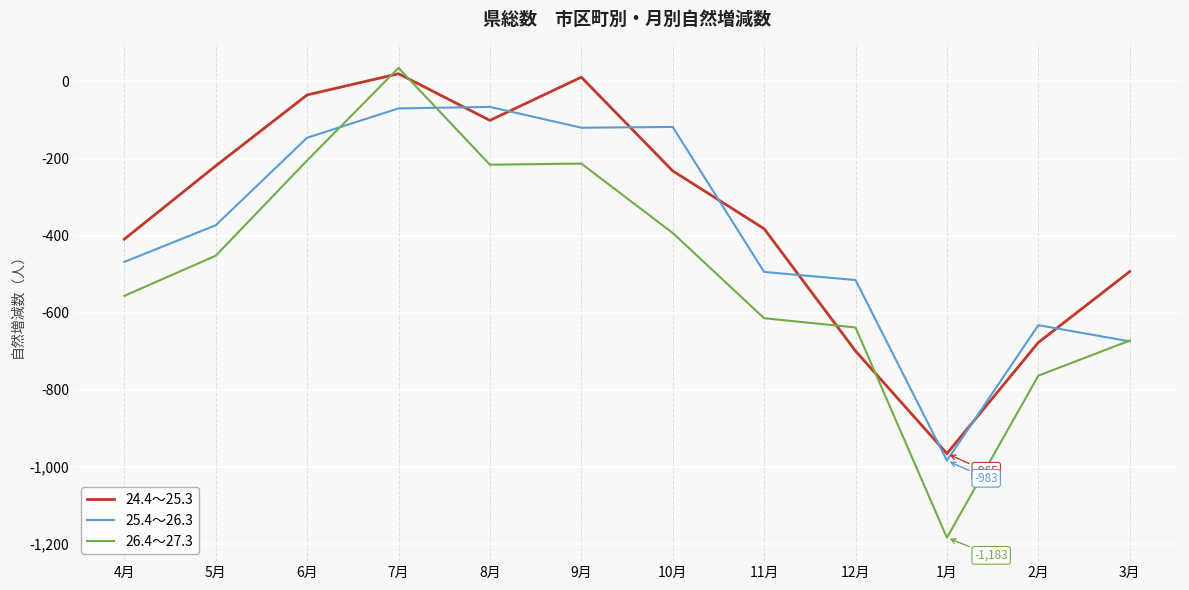

Which series has the widest spread of values?

26.4～27.3